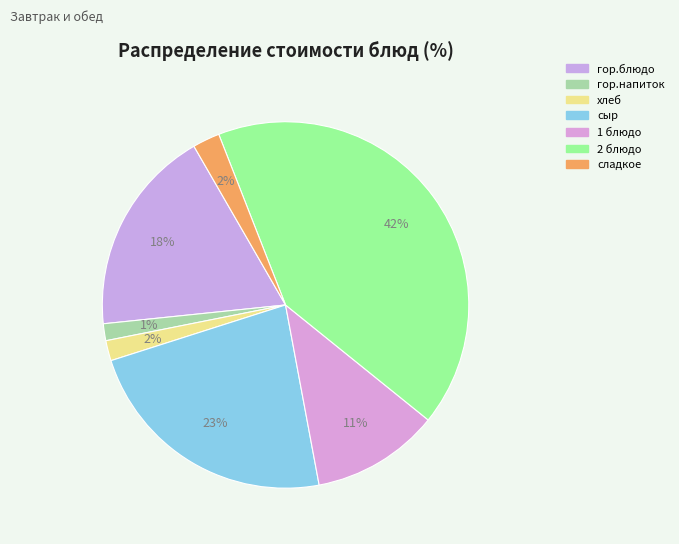

Which slice is the smallest?

гор.напиток